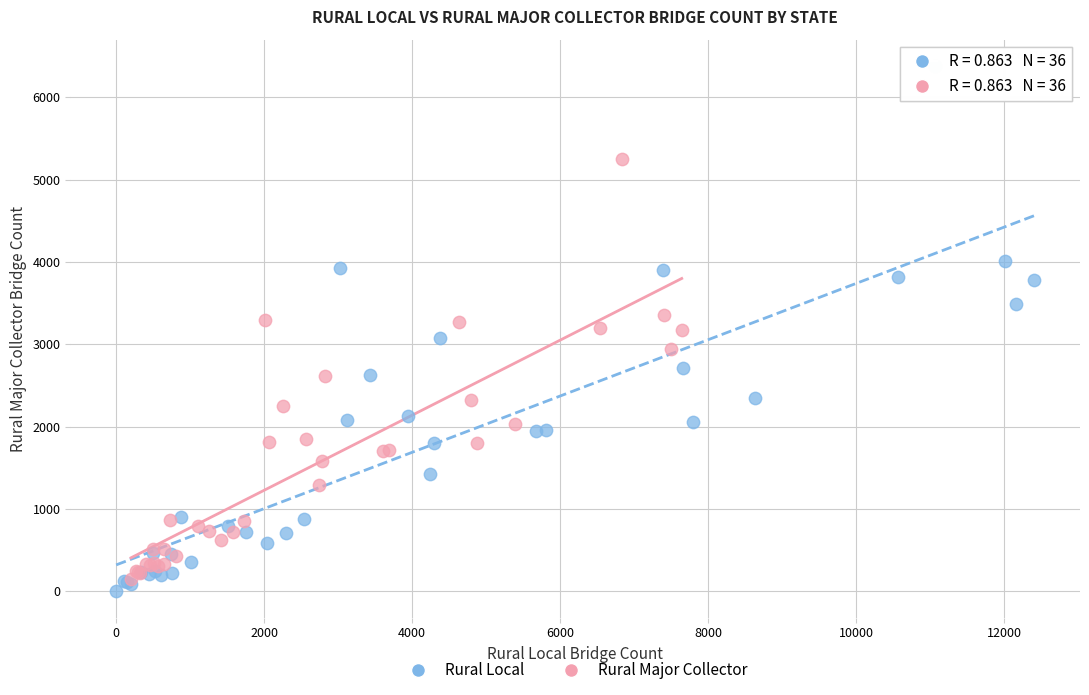

Which series contains the lowest Y value?

Rural Local